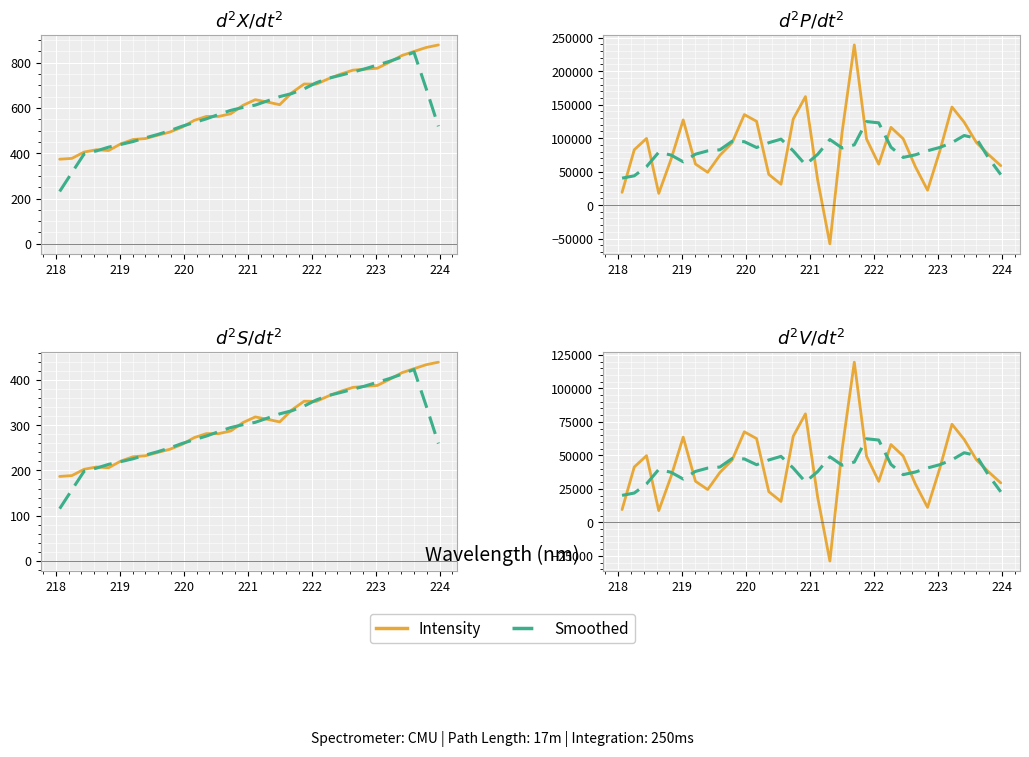

What is the difference between the second highest and second lowest values in the Intensity series?

72223.3